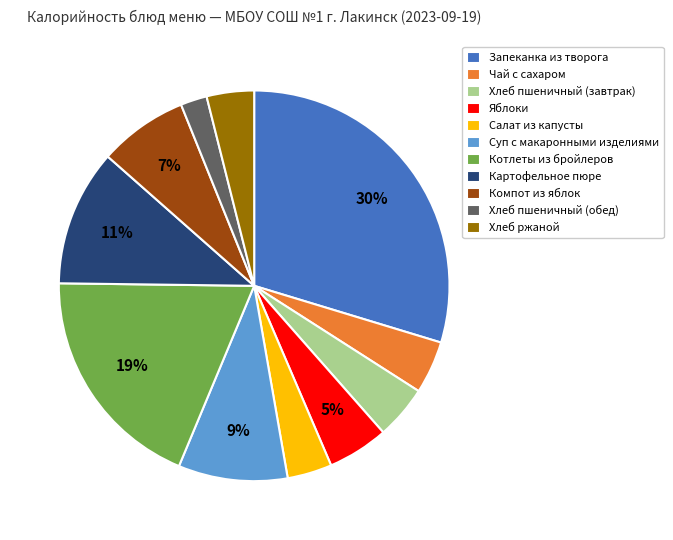

Which category has the smallest portion of the pie?

Хлеб пшеничный (обед)